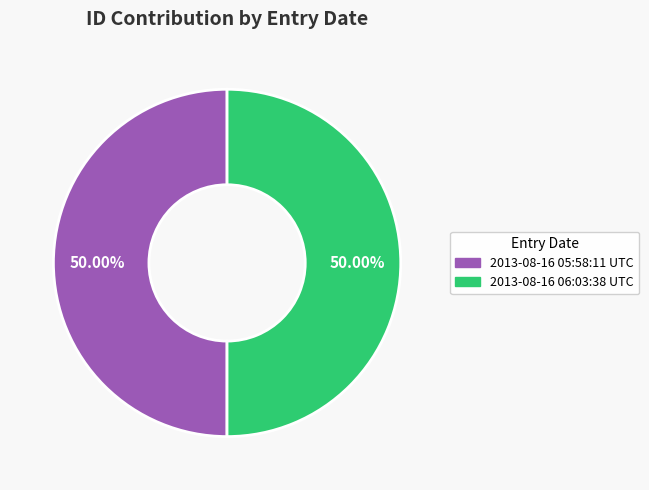

Is the sum of 2013-08-16 05:58:11 UTC and 2013-08-16 06:03:38 UTC greater than half?

Yes